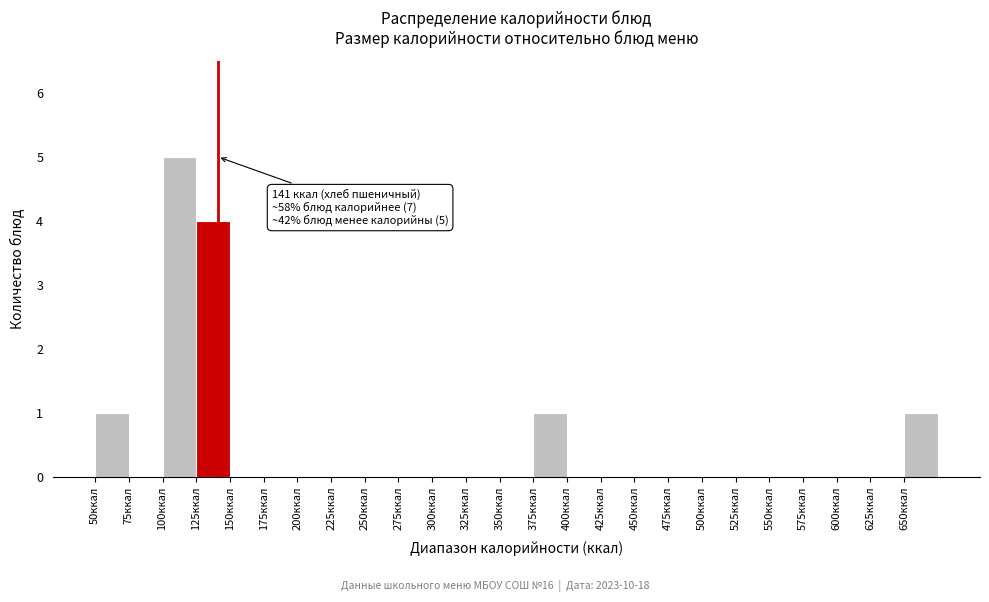

Which range on the x-axis has the tallest bar?

100 to 125